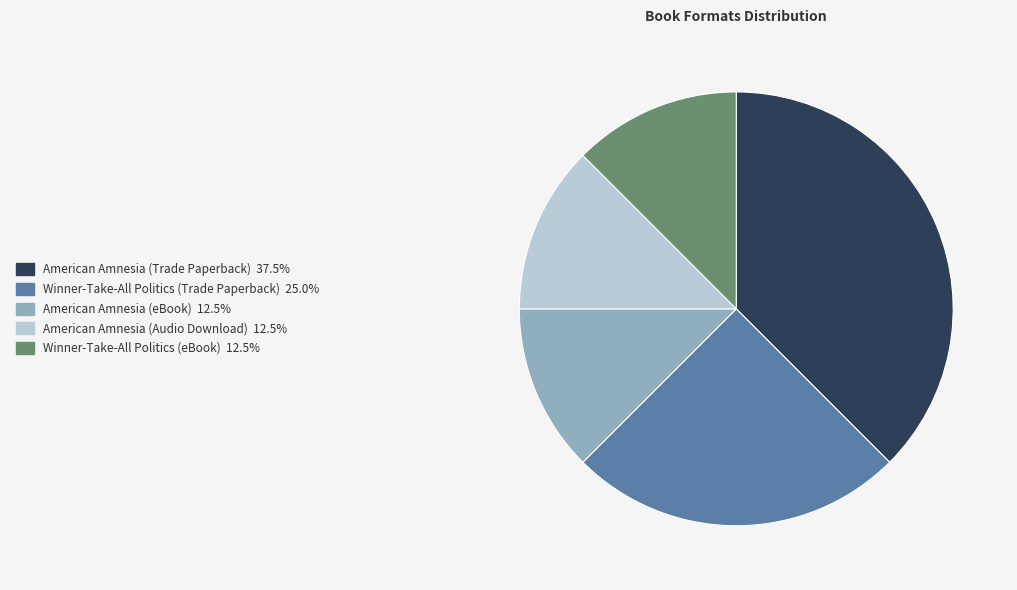

The American Amnesia (Audio Download) slice represents 12% of the pie. True or false?

True